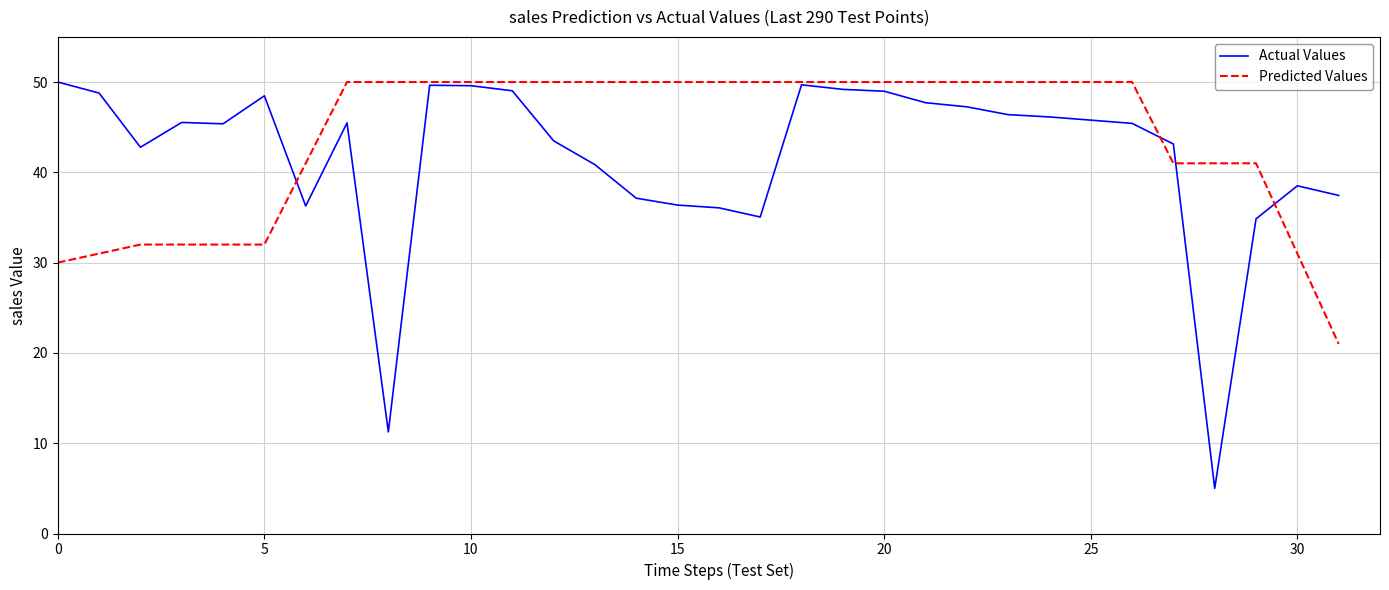

Rank the series by their average value, from highest to lowest.

Predicted Values, Actual Values